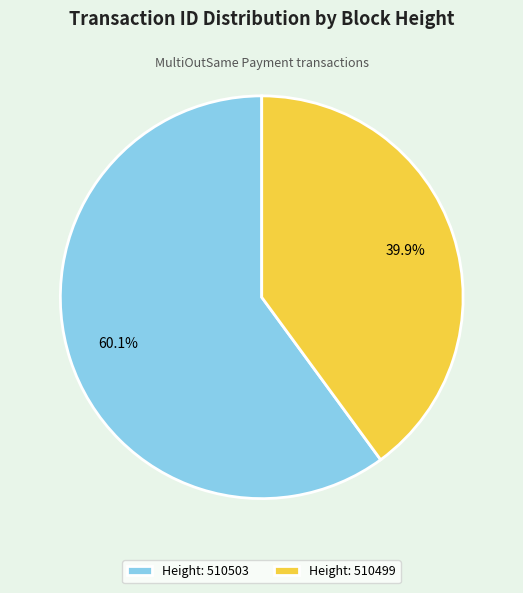

Which has a higher value, Height: 510503 or Height: 510499?

Height: 510503